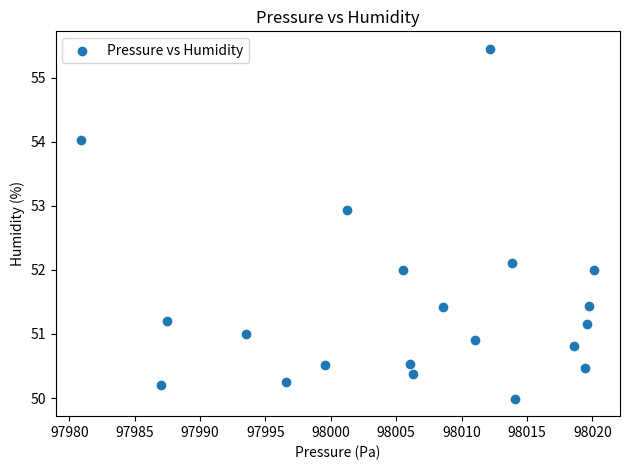

What is the range of Y values (max minus min)?

5.5